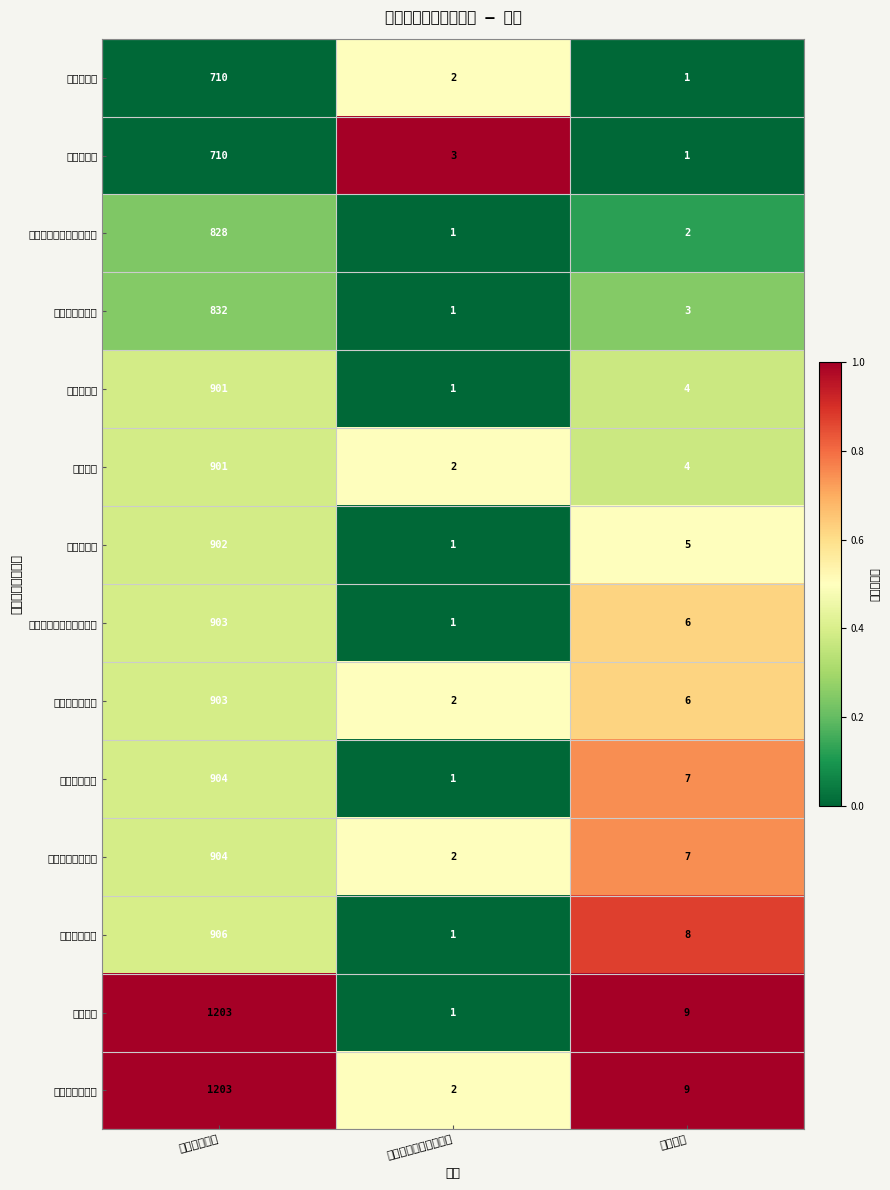

Reading right to left, list all the values displayed in this chart.

生物信息学: 学科大类=1.0	自主设置专业代码序号=2.0	一级学科代码=710.0
化学生物学: 学科大类=1.0	自主设置专业代码序号=3.0	一级学科代码=710.0
农业水资源与水环境工程: 学科大类=2.0	自主设置专业代码序号=1.0	一级学科代码=828.0
葡萄与葡萄酒学: 学科大类=3.0	自主设置专业代码序号=1.0	一级学科代码=832.0
植物资源学: 学科大类=4.0	自主设置专业代码序号=1.0	一级学科代码=901.0
种子工程: 学科大类=4.0	自主设置专业代码序号=2.0	一级学科代码=901.0
设施园艺学: 学科大类=5.0	自主设置专业代码序号=1.0	一级学科代码=902.0
土地资源与空间信息技术: 学科大类=6.0	自主设置专业代码序号=1.0	一级学科代码=903.0
资源环境生物学: 学科大类=6.0	自主设置专业代码序号=2.0	一级学科代码=903.0
植保资源利用: 学科大类=7.0	自主设置专业代码序号=1.0	一级学科代码=904.0
有害生物生态调控: 学科大类=7.0	自主设置专业代码序号=2.0	一级学科代码=904.0
动物生物技术: 学科大类=8.0	自主设置专业代码序号=1.0	一级学科代码=906.0
农村金融: 学科大类=9.0	自主设置专业代码序号=1.0	一级学科代码=1203.0
农村与区域发展: 学科大类=9.0	自主设置专业代码序号=2.0	一级学科代码=1203.0